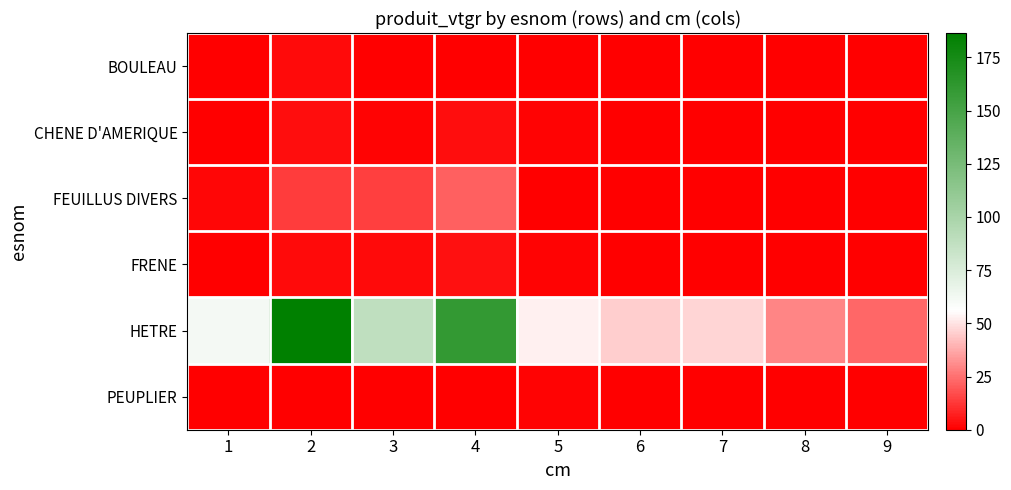

Reading left to right, transcribe all the data shown in this chart.

BOULEAU: 1=0.6	2=2.8	3=0.6	4=0.5	5=0.0	6=0.0	7=0.0	8=0.0	9=0.0
CHENE D'AMERIQUE: 1=0.3	2=3.4	3=1.0	4=3.4	5=1.0	6=0.0	7=0.0	8=0.0	9=0.0
FEUILLUS DIVERS: 1=1.6	2=13.2	3=14.4	4=21.4	5=0.0	6=0.0	7=0.0	8=0.0	9=0.0
FRENE: 1=0.3	2=2.5	3=2.3	4=4.2	5=0.9	6=0.0	7=0.0	8=0.0	9=0.0
HETRE: 1=61.8	2=186.5	3=88.6	4=159.9	5=52.5	6=45.8	7=46.6	8=29.7	9=23.3
PEUPLIER: 1=0.0	2=0.0	3=0.3	4=0.0	5=1.0	6=0.0	7=0.0	8=0.0	9=0.0